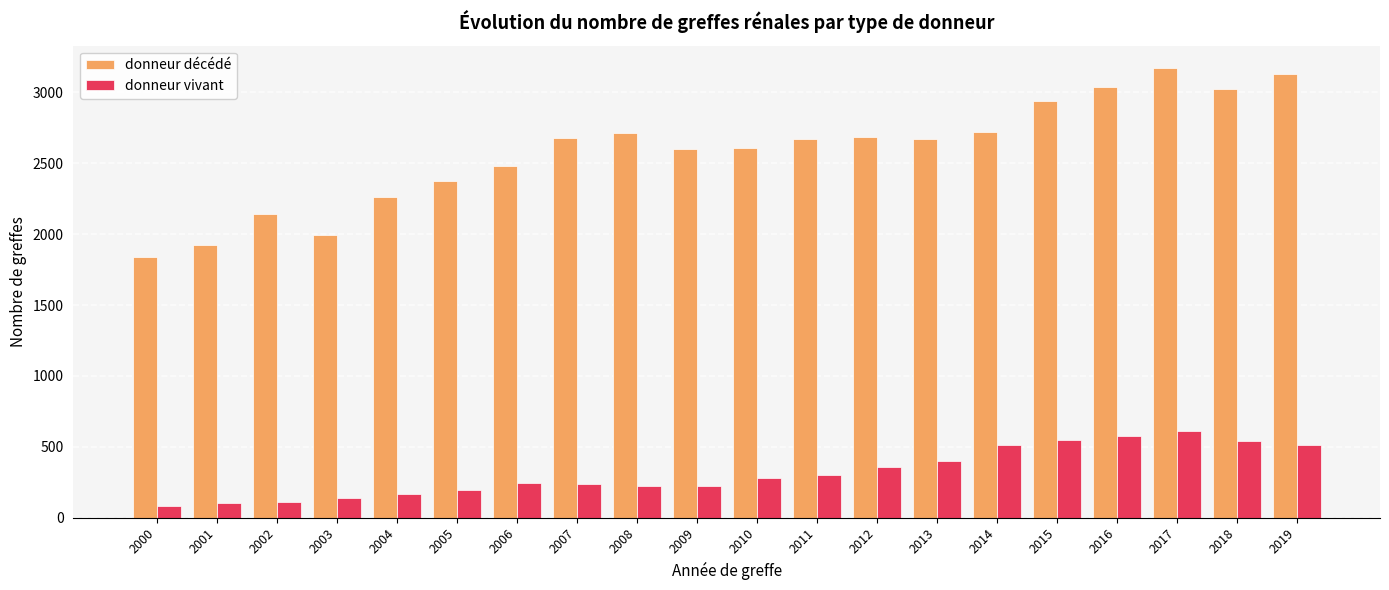

What is the average value of the donneur vivant series?

318